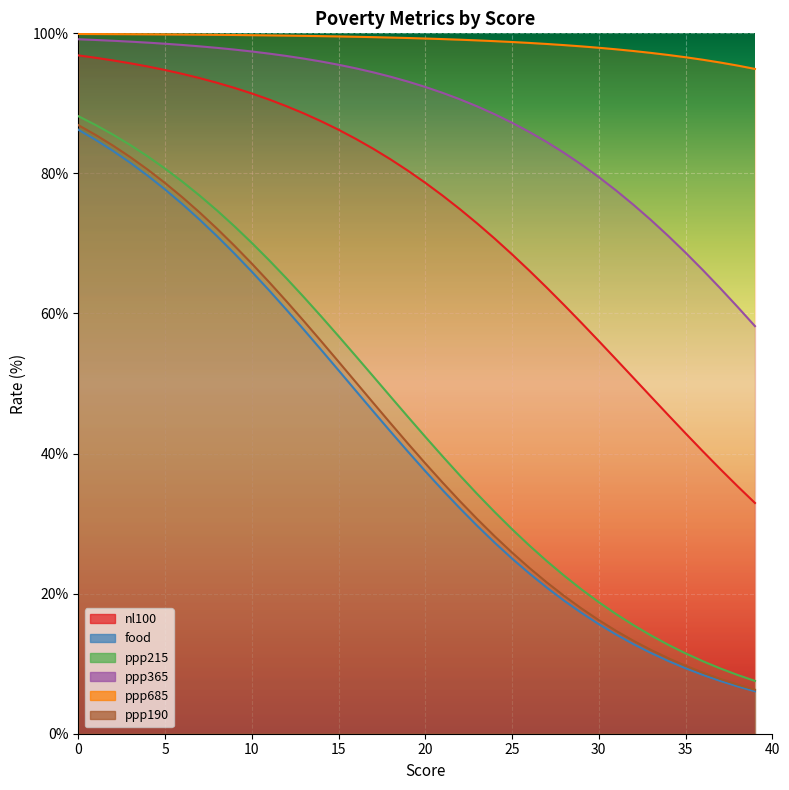

At which label is ppp215 closest to 47?

18